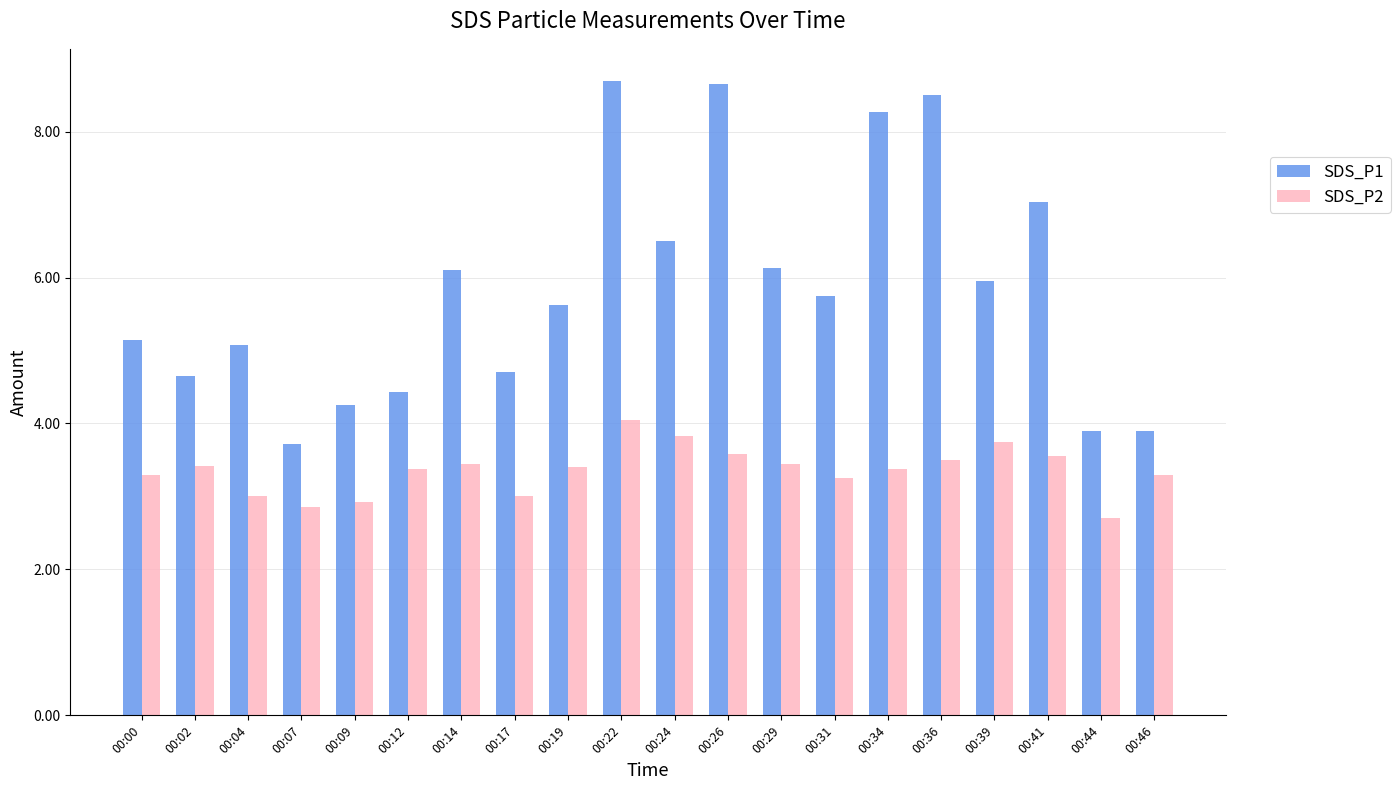

How many distinct data groups are displayed?

2